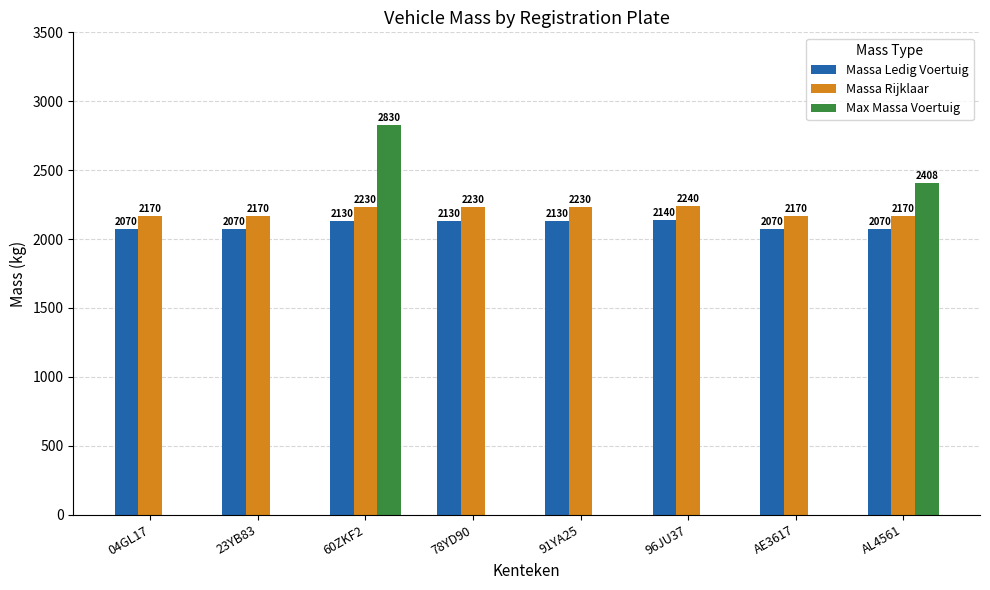

At which label does Massa Ledig Voertuig reach its peak?

96JU37